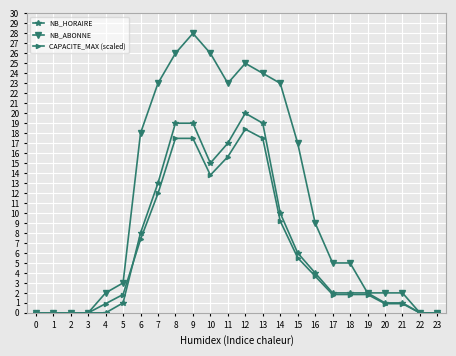

What is the difference between the NB_ABONNE values at 6 and 2?

18.0